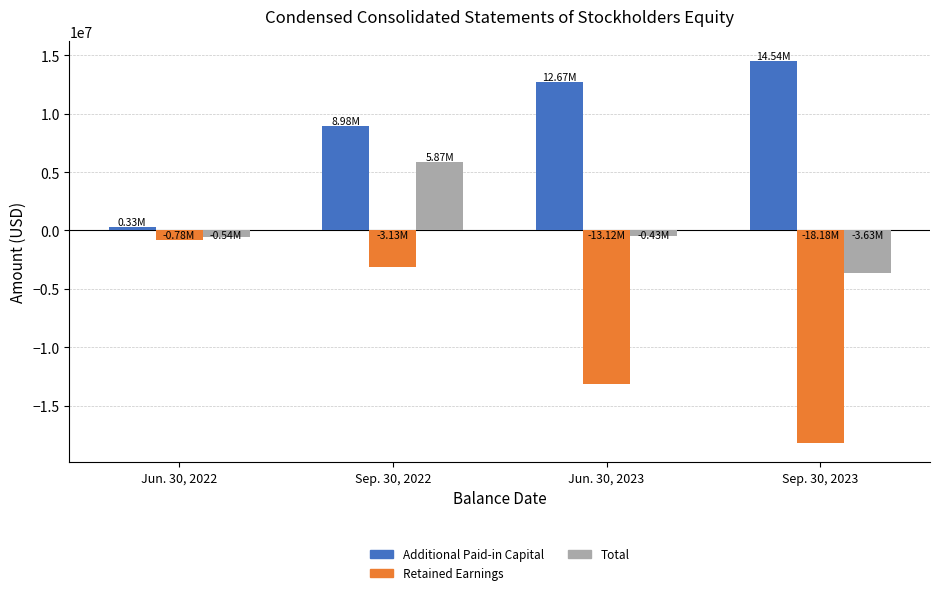

List the series in order of their peak value, highest first.

Additional Paid-in Capital, Total, Retained Earnings